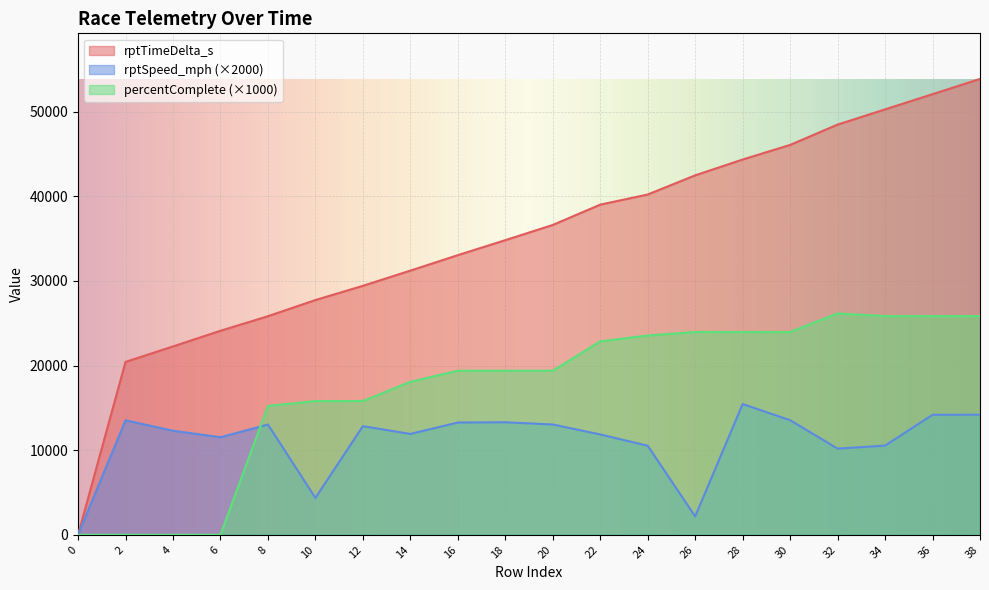

What is the spread (max minus min) of values at 22?

27152.7